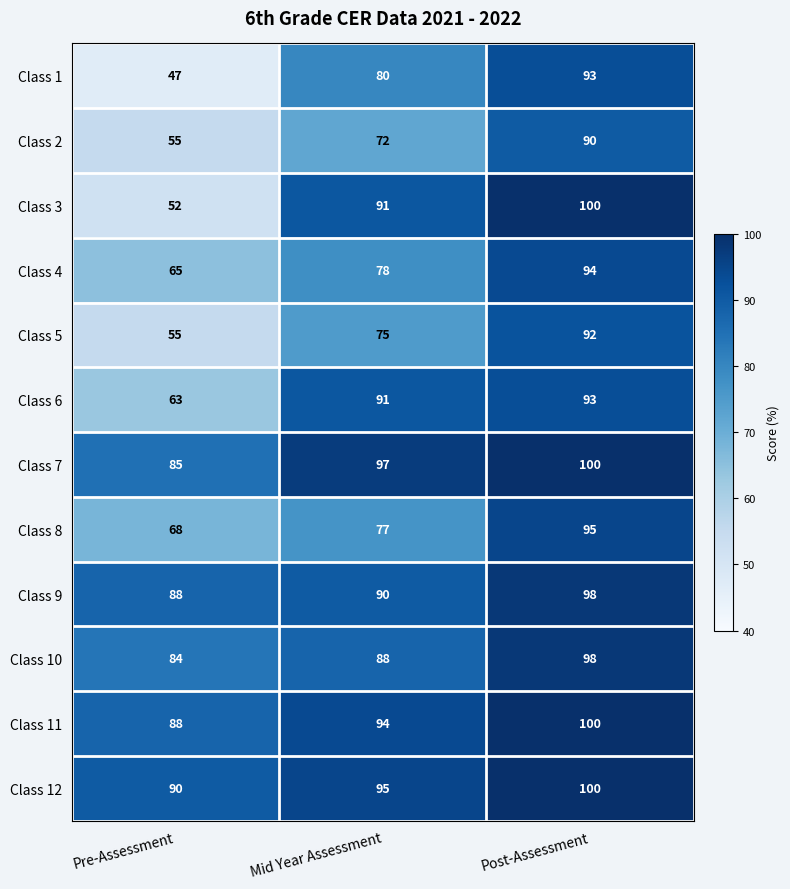

Is it true that Class 10 equals 84 at Pre-Assessment?

True